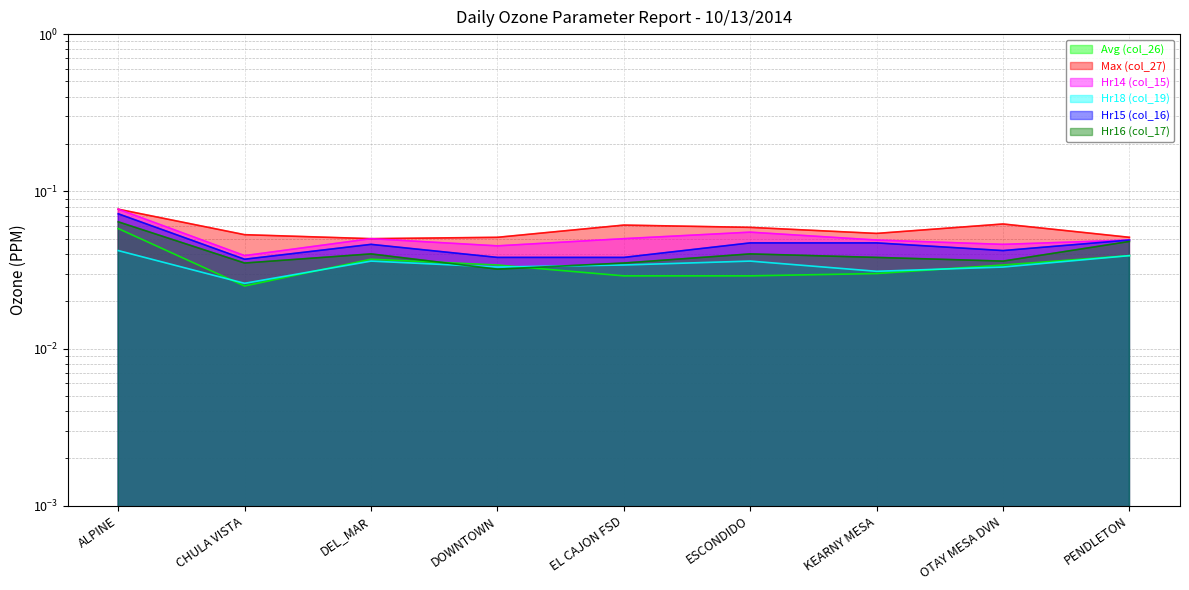

What is the label of the 5th point from the right?

EL CAJON FSD